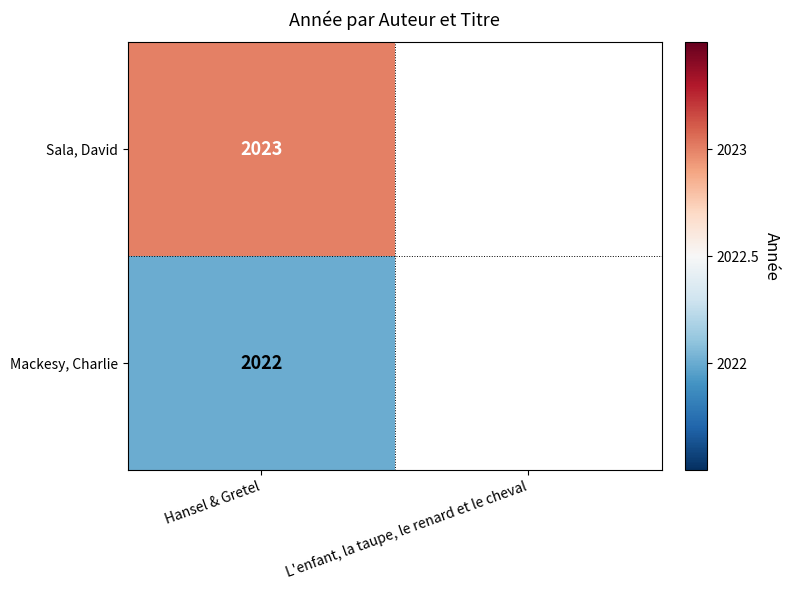

True or false: Mackesy, Charlie has a value of 552 at Hansel & Gretel.

False